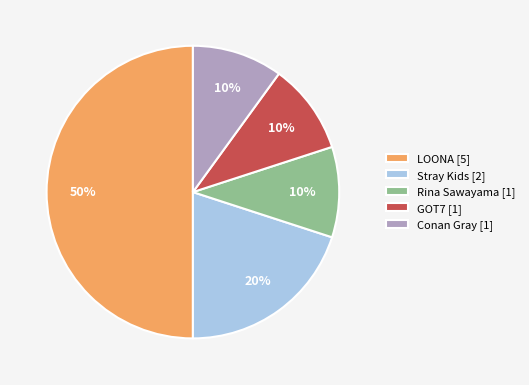

Approximately how many times larger is the value at Conan Gray compared to LOONA?

0.2